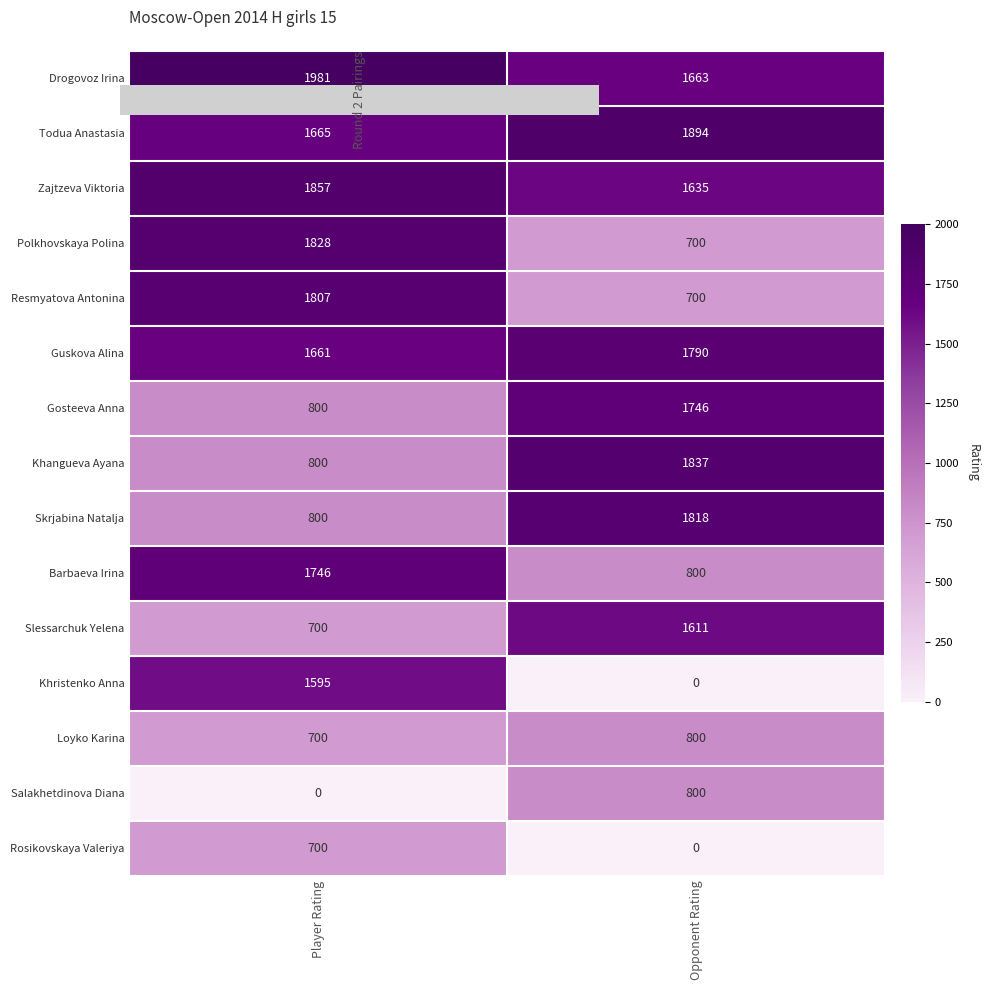

What is the difference between the highest and lowest values at Player Rating?

1981